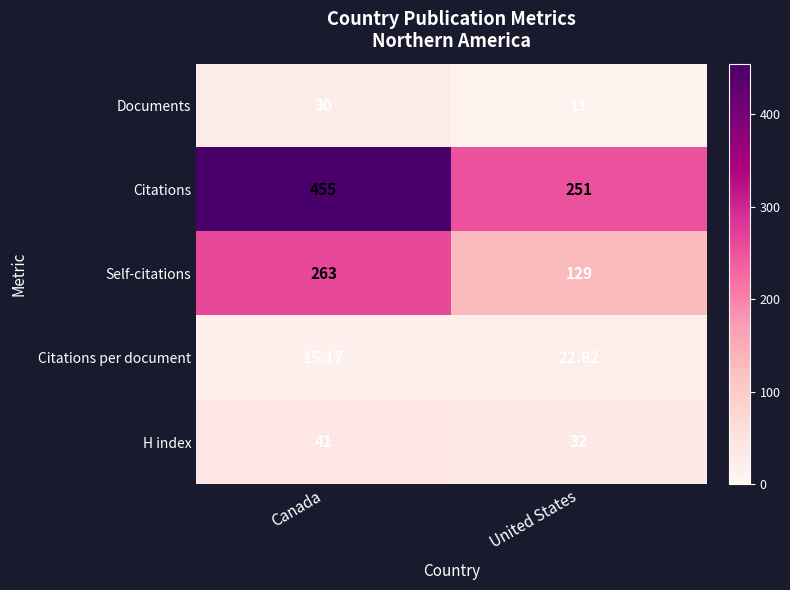

Which category has the highest value across all series?

Canada